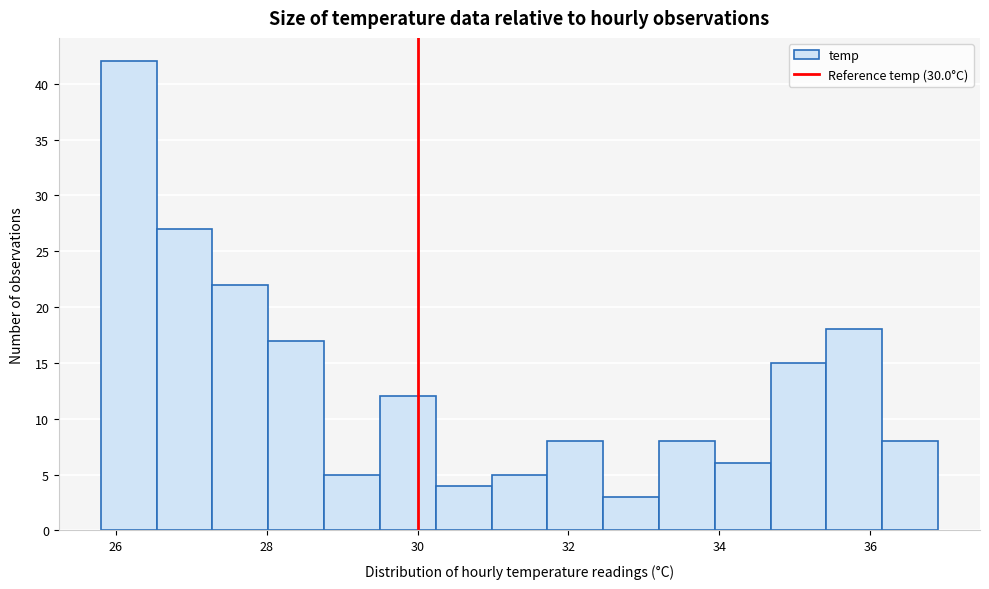

Around what value on the x-axis is the tallest bar? Give the approximate position of its centre, as read against the axis.

26.2